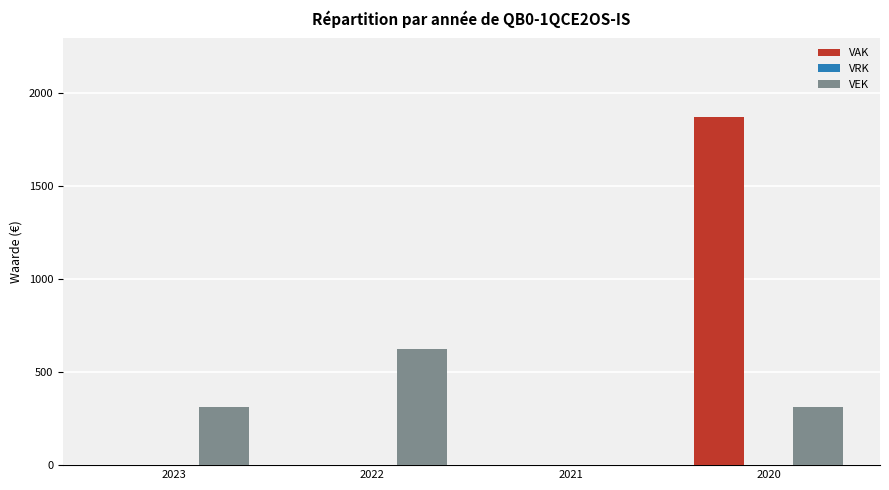

Which series changed the most between 2022 and 2021?

VEK